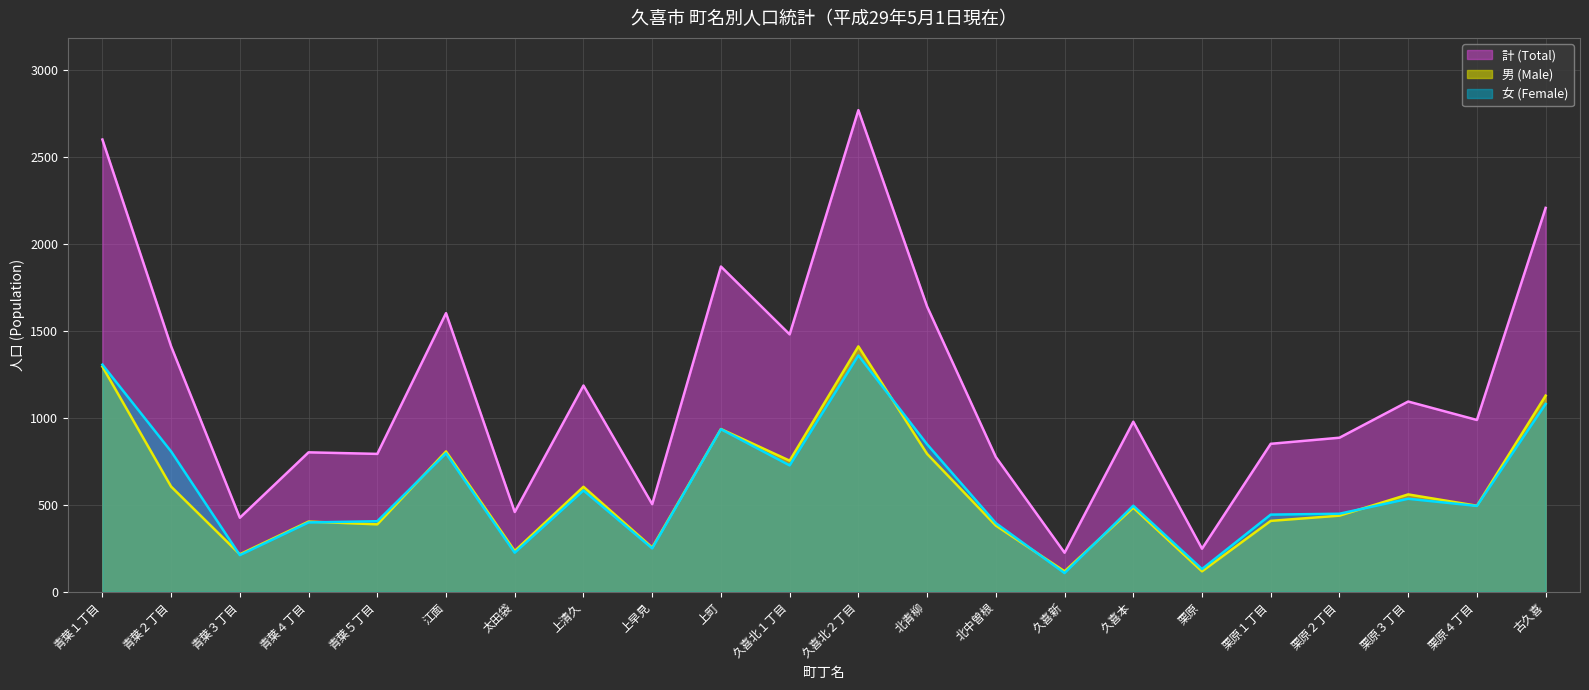

Does the chart have visible grid lines?

Yes